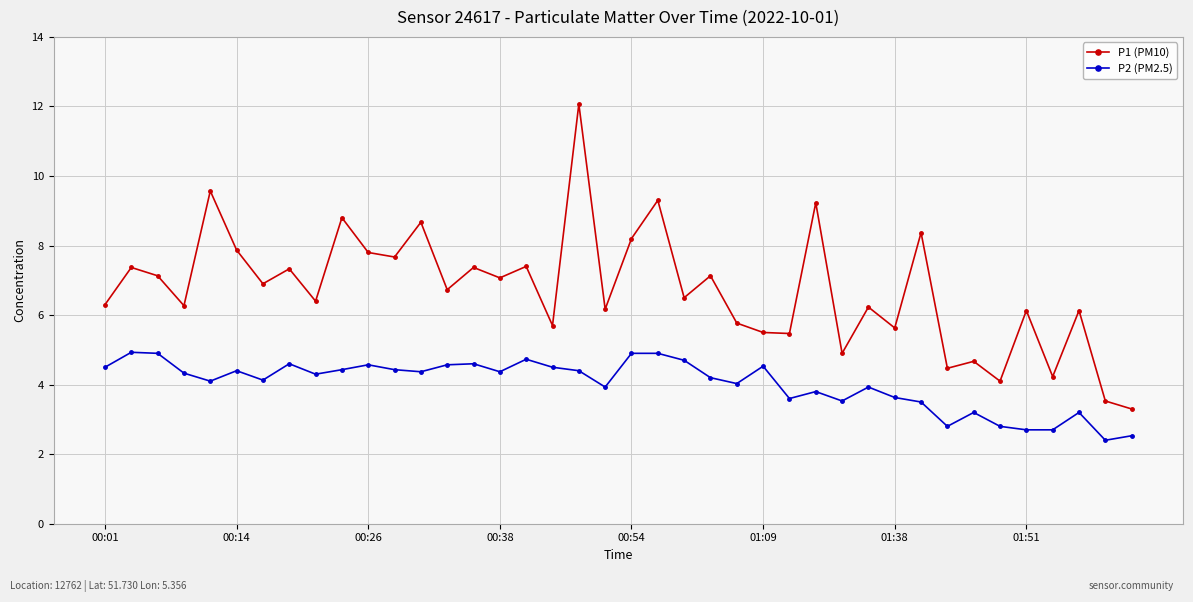

What is the highest value of the P1 (PM10) series?

12.1